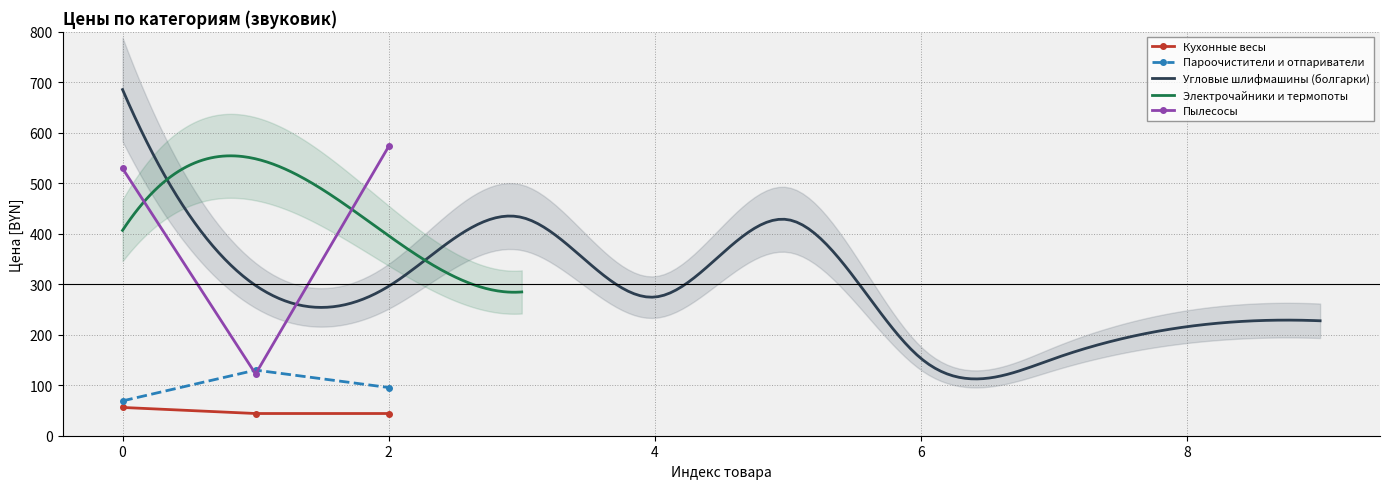

What is the sum of all Кухонные весы values?

144.0